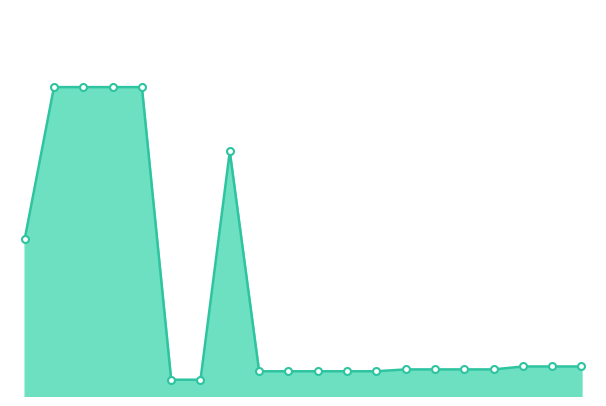

List the labels in order of value, smallest first.

271702230, 271702229, 283291856, 283291651, 283291650, 283291055, 283291052, 283261651, 283261650, 283261055, 283261052, 283231856, 283231651, 283231650, 10832185, 248922198, 285112220, 285112217, 285111961, 285111912